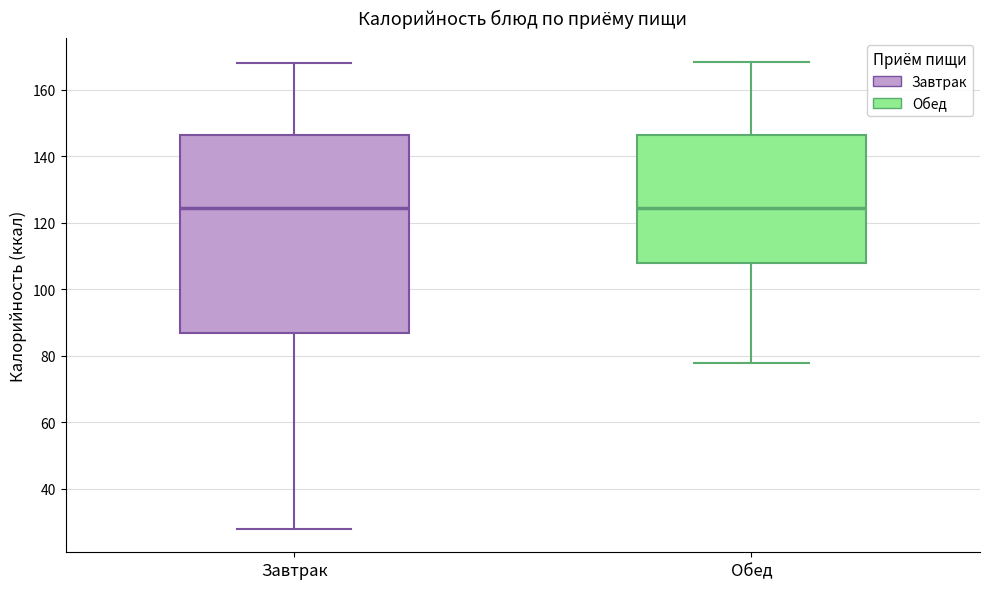

Reading left to right, transcribe this box plot: for each box, give where its median line is, the range the box spans, and where its two whiskers end, as read against the y-axis. The values are not printed on the chart, so give them approximately, as read against the axis.

Завтрак: median 124, box 88 to 146, whiskers 28 to 168
Обед: median 124, box 108 to 146, whiskers 78 to 168